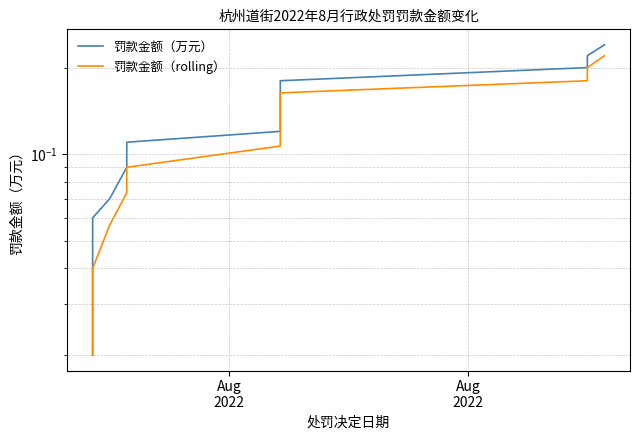

Is it true that 罚款金额（rolling） equals 0.0 at 9?

False